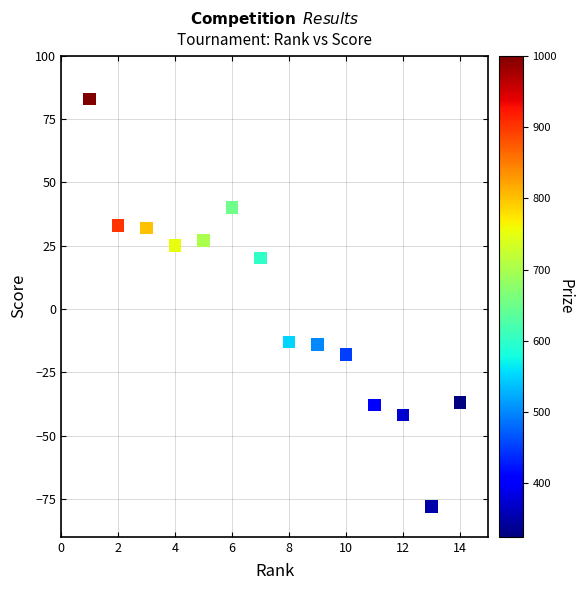

What is the range of Y values (max minus min)?

161